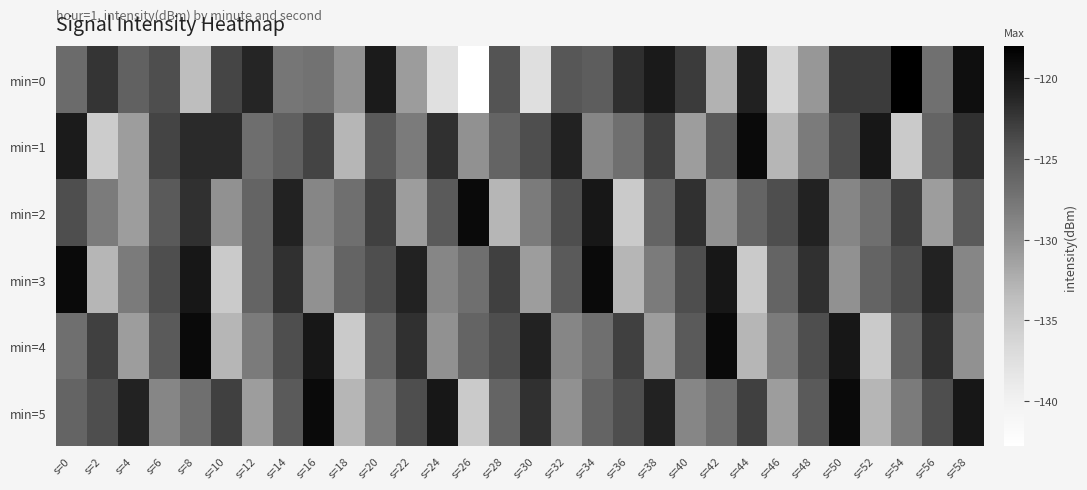

Which series has the widest spread of values?

min=0